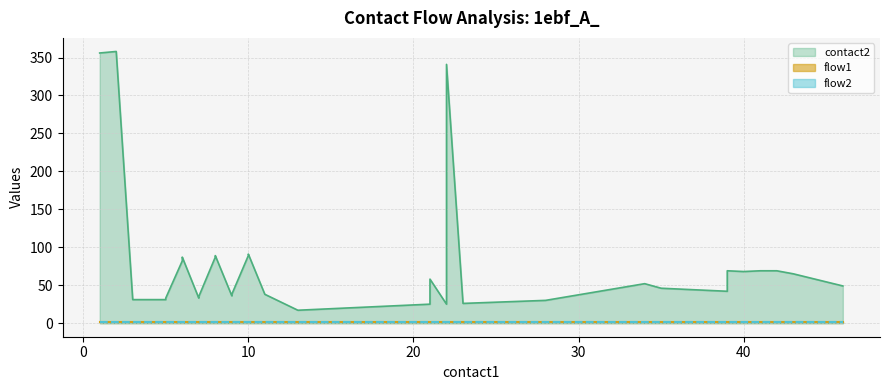

Rank the series at 21 from lowest to highest value.

flow1, flow2, contact2